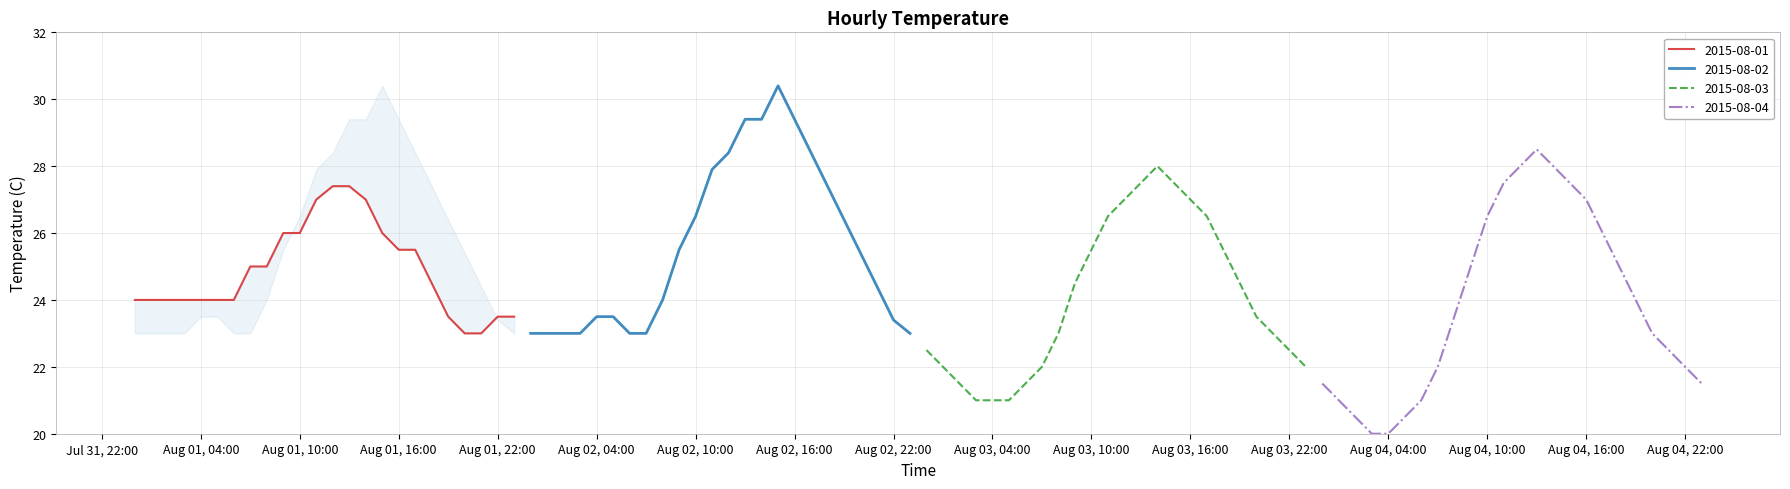

What value does the 2015-08-01 series have at 14:00?

27.0